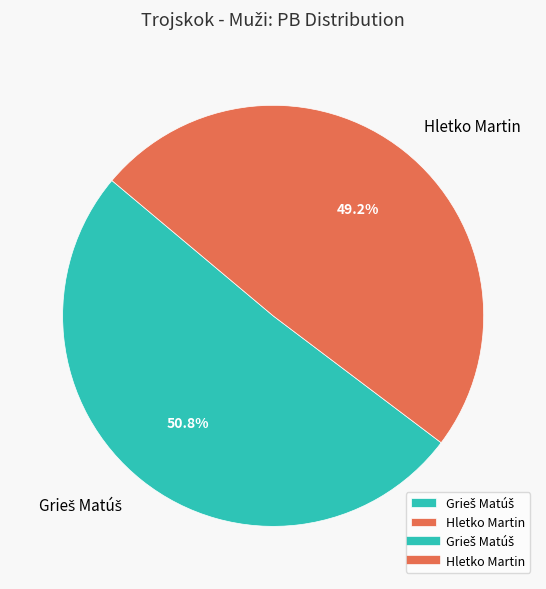

How much of the chart is everything except Hletko Martin?

50.8%